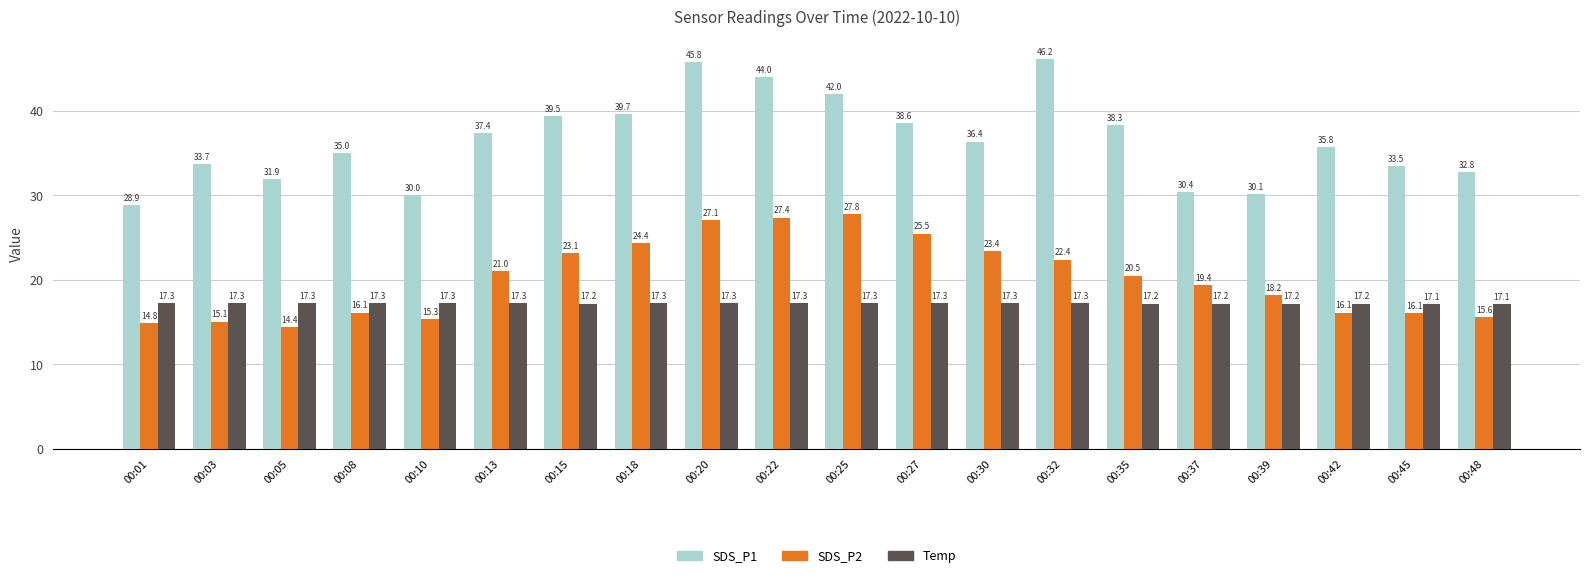

Which series changed the most between 00:05 and 00:25?

SDS_P2